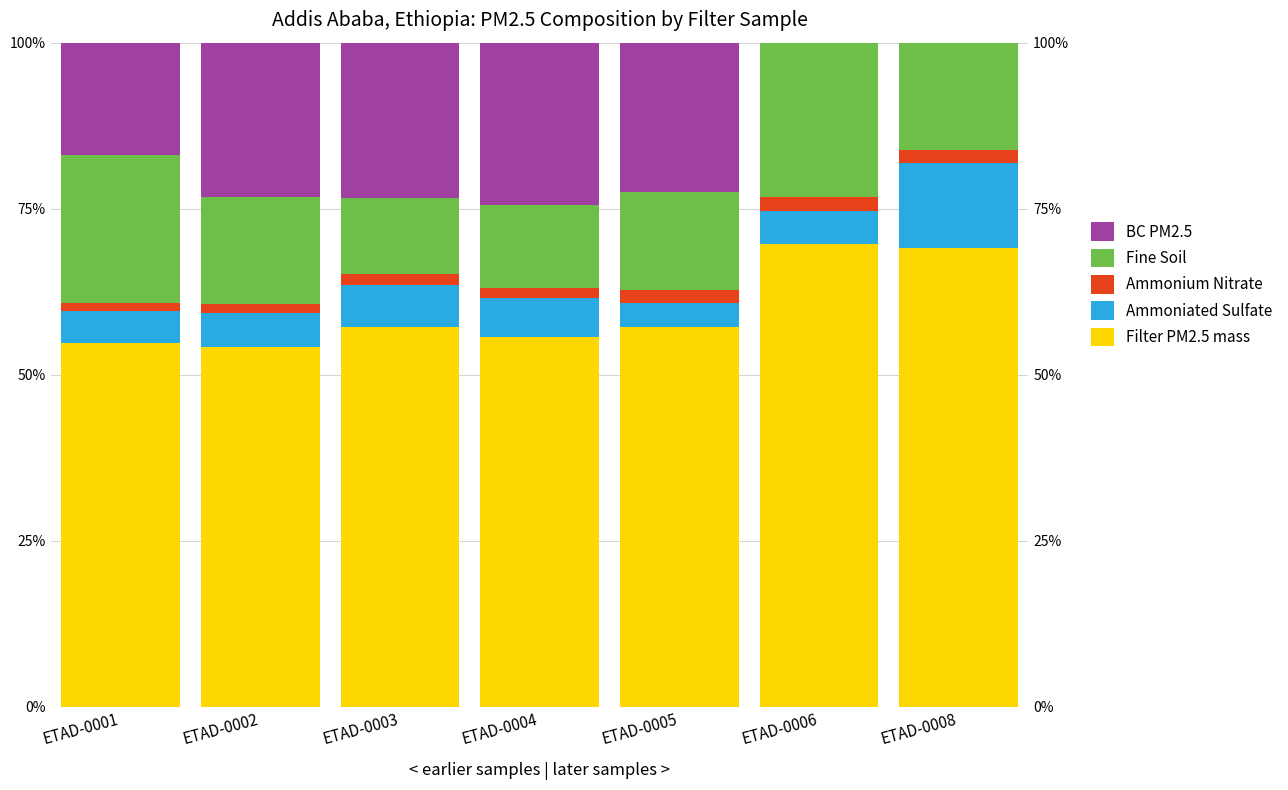

Which category has the lowest value across all series?

ETAD-0006